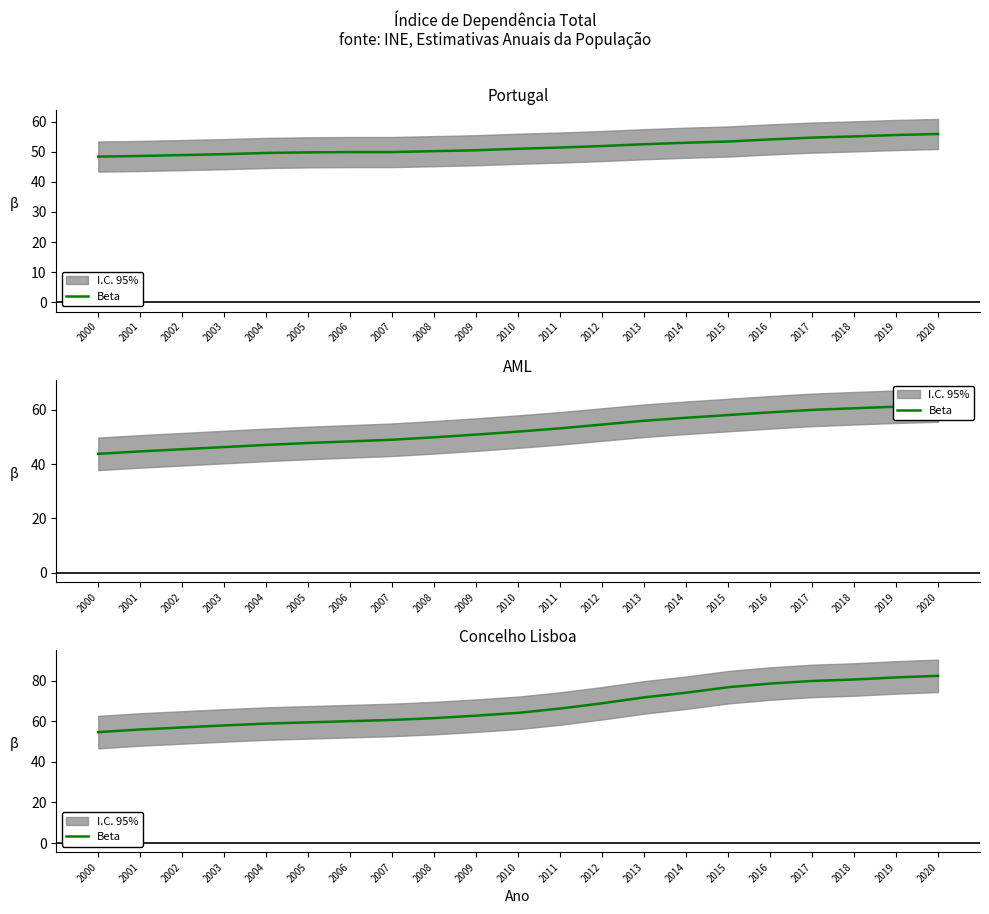

Rank the categories by value from lowest to highest.

2000, 2001, 2002, 2003, 2004, 2005, 2006, 2007, 2008, 2009, 2010, 2011, 2012, 2013, 2014, 2015, 2016, 2017, 2018, 2019, 2020